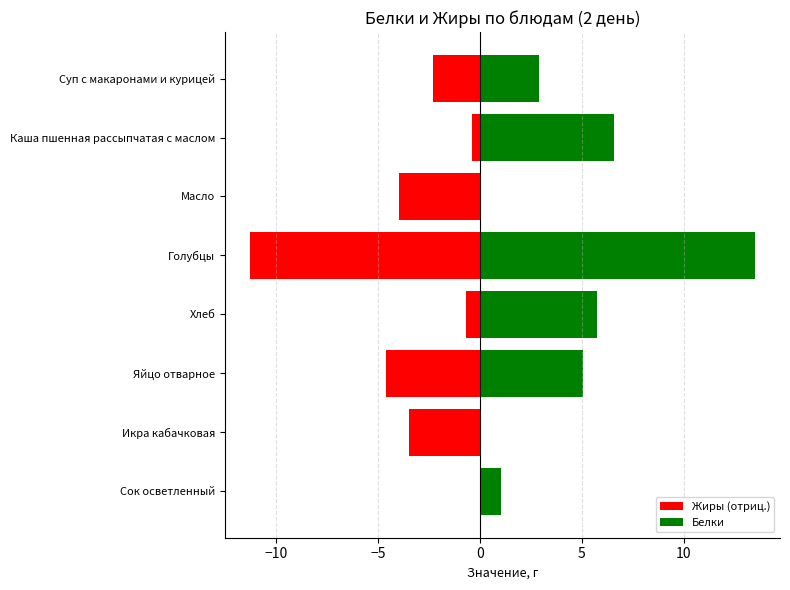

What is the difference between the highest and lowest values at Каша пшенная рассыпчатая с маслом?

7.0